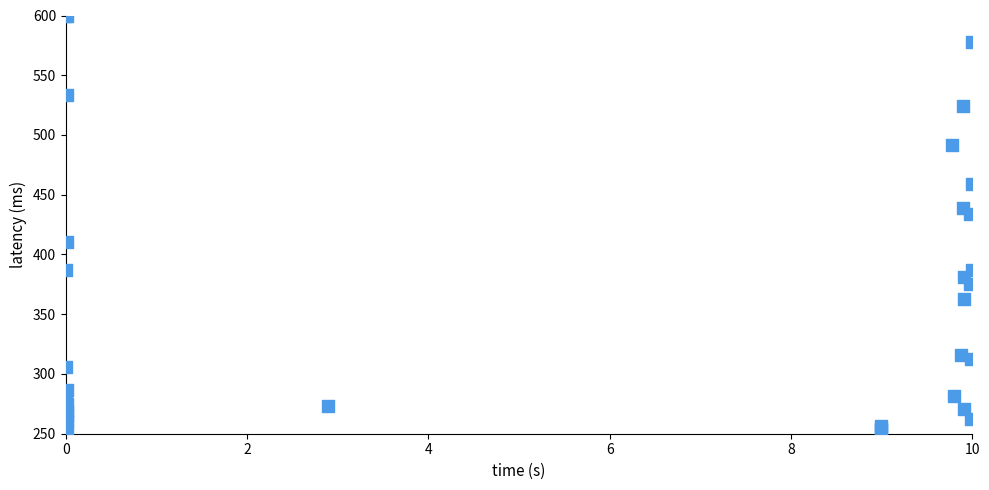

What Y value in the scatter plot is closest to 425?

433.8